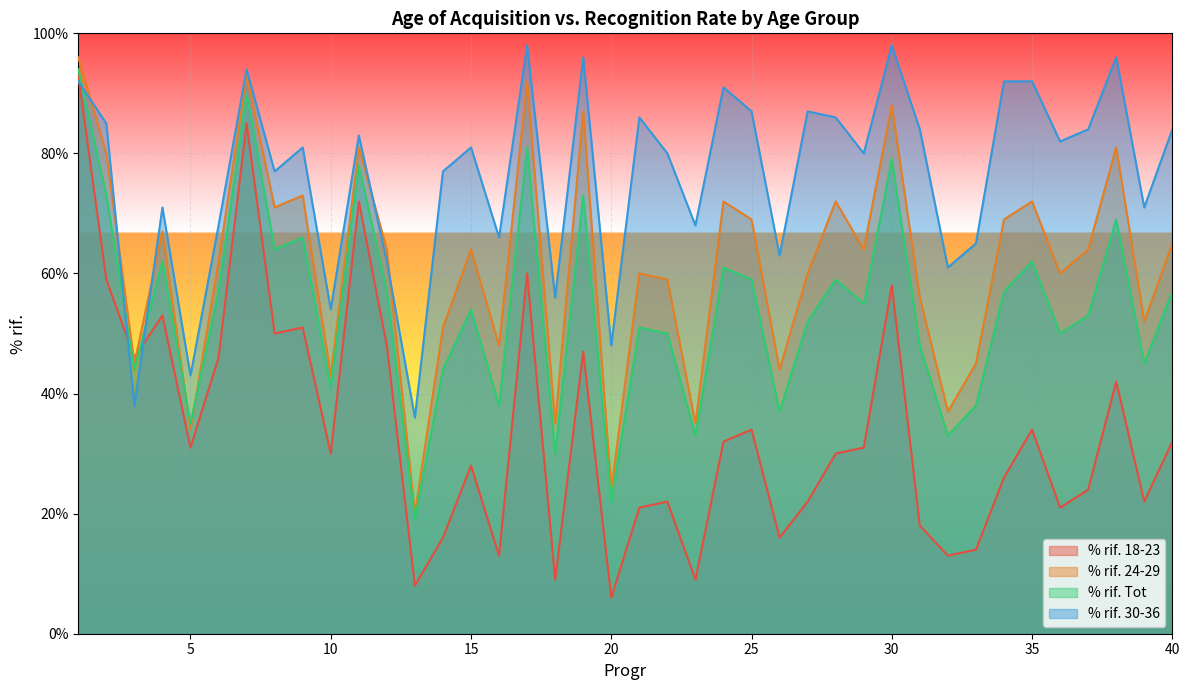

How many lines are shown in the chart?

4